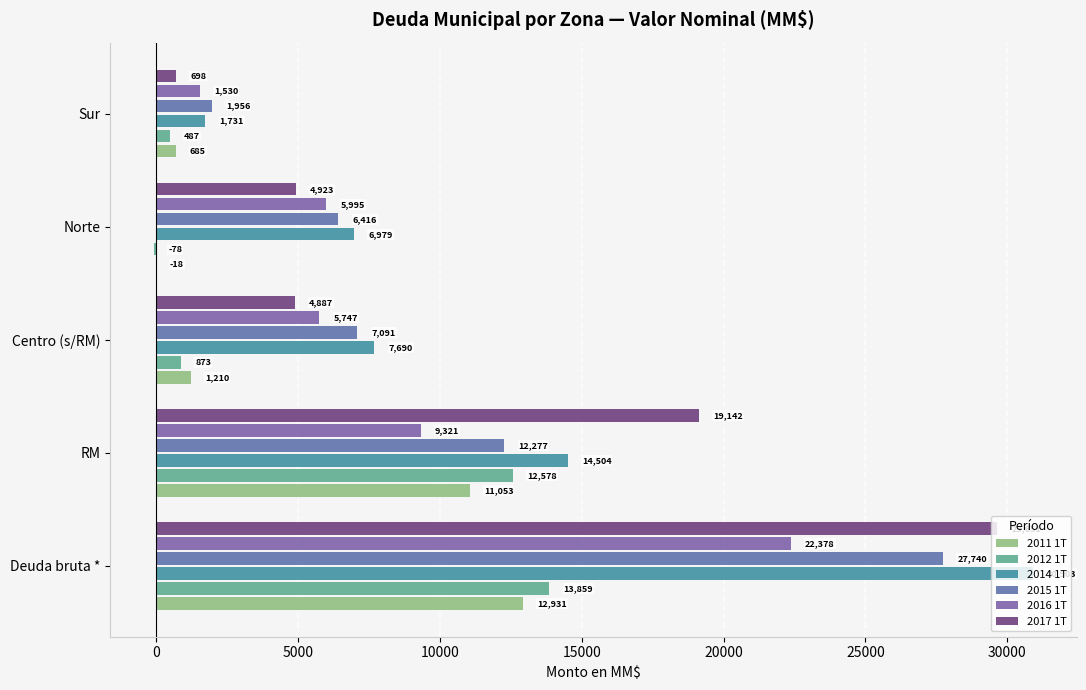

At which label does 2015 1T reach its peak?

Deuda bruta *